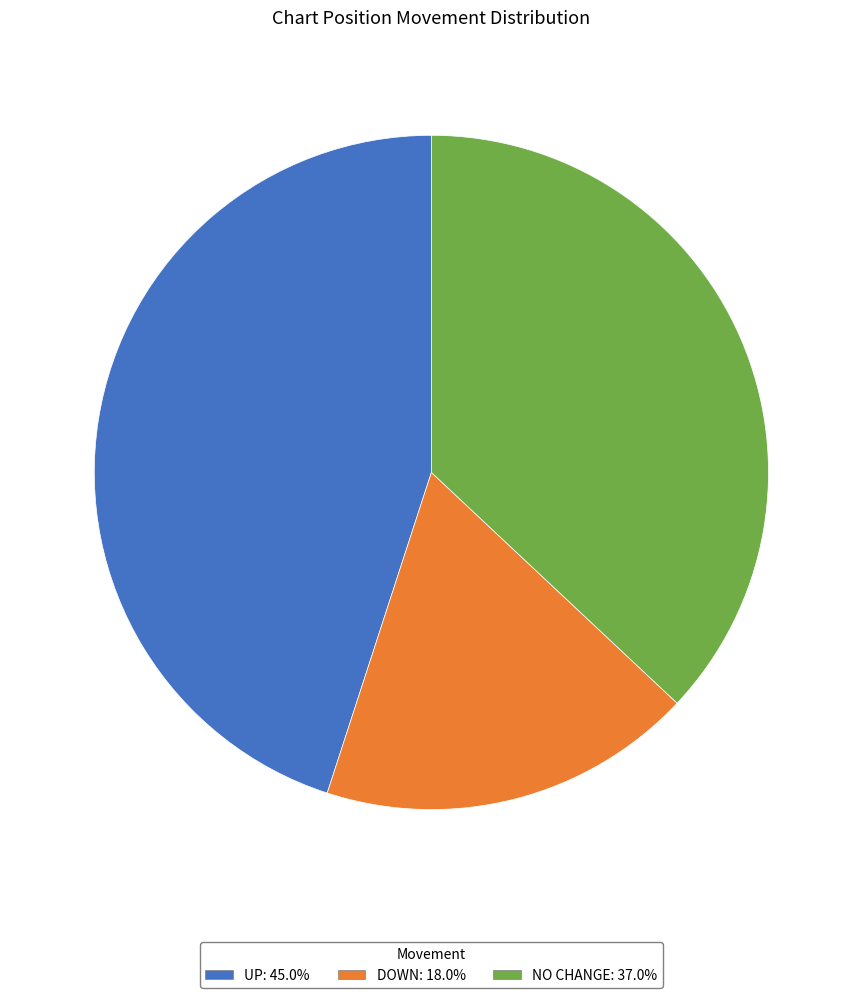

Is there a majority slice in this chart?

No